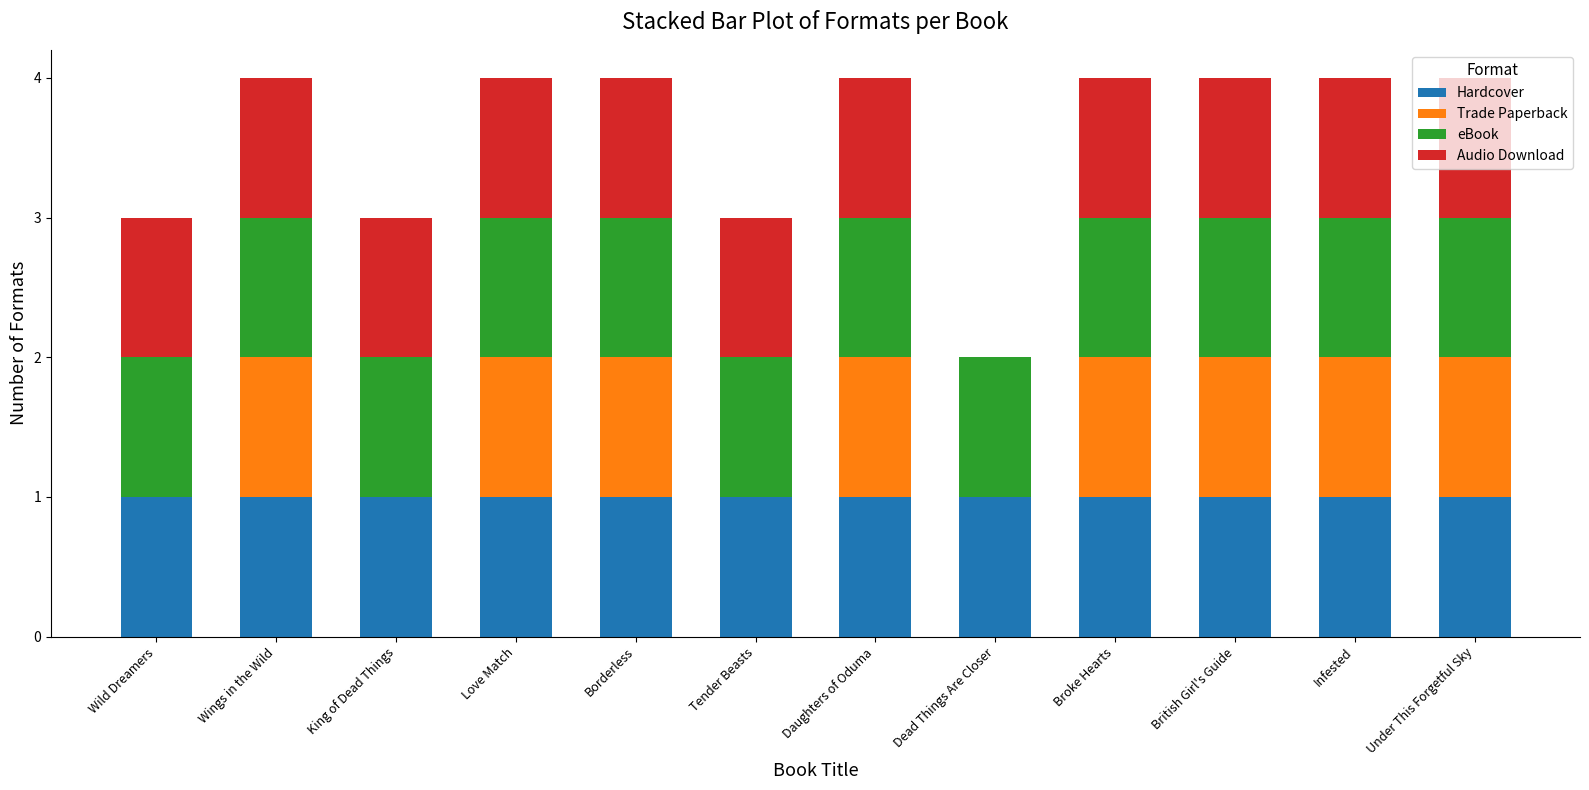

What is the total value across all series at Wild Dreamers?

3